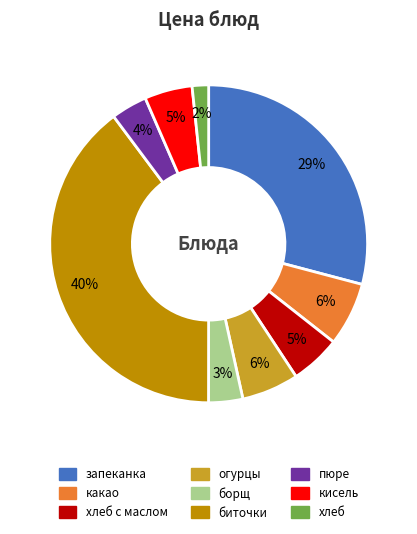

Which has a higher value, хлеб с маслом or биточки?

биточки